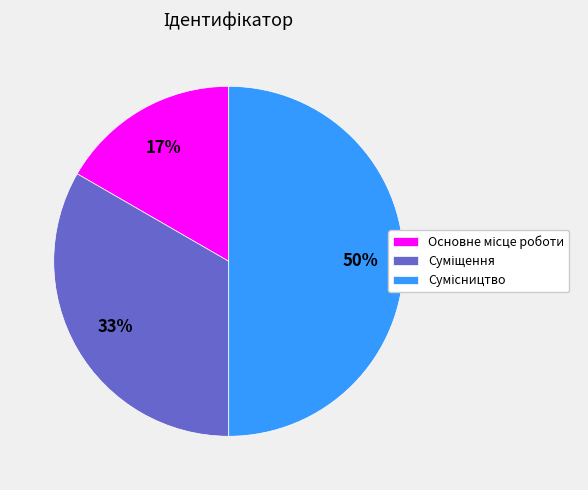

To the nearest percent, what is the average slice percentage?

33%